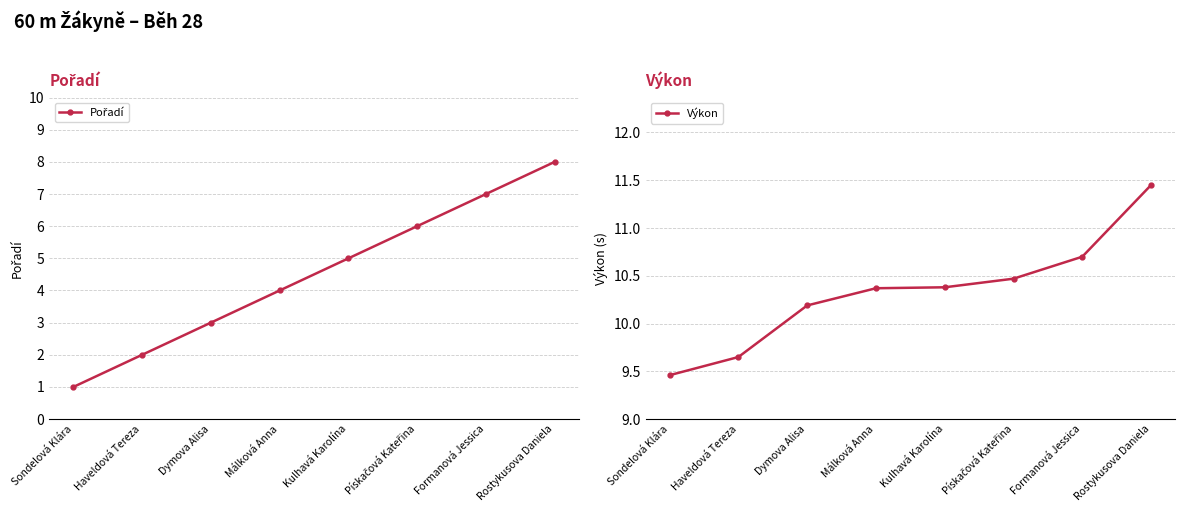

Which series has the largest range (max minus min)?

Pořadí